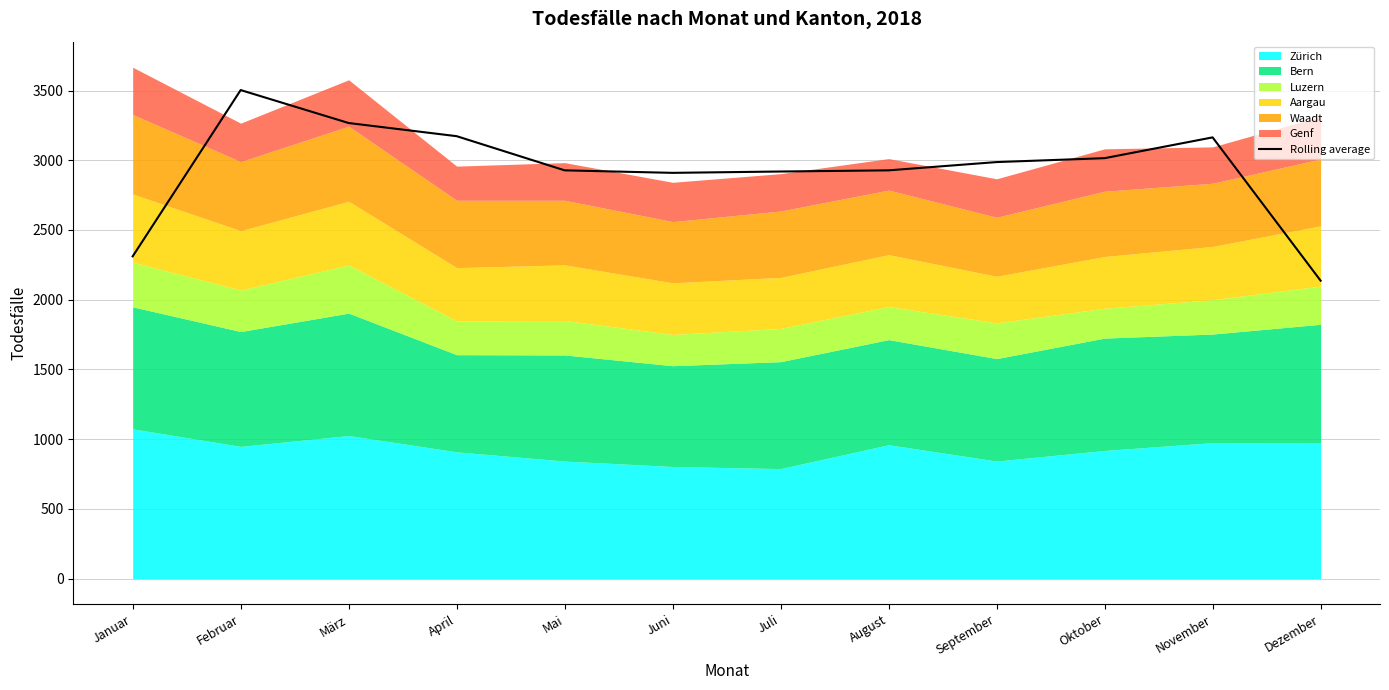

What is the label of the 1st point from the left?

Januar